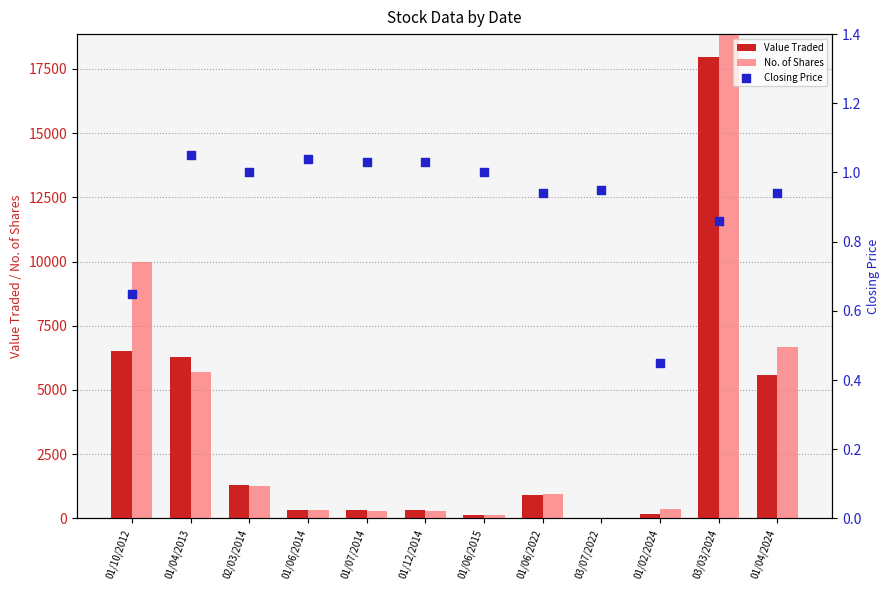

What are all the series names shown in the legend?

Value Traded, No. of Shares, Closing Price